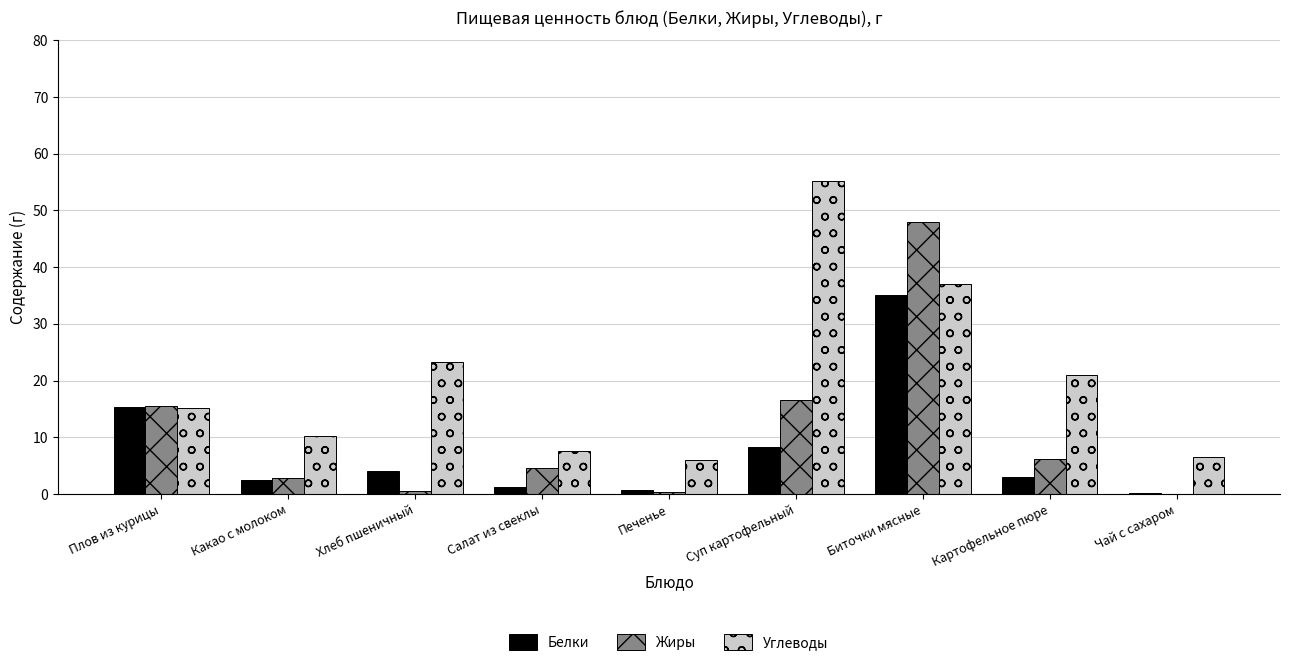

At which category is the sum across all series the highest?

Биточки мясные